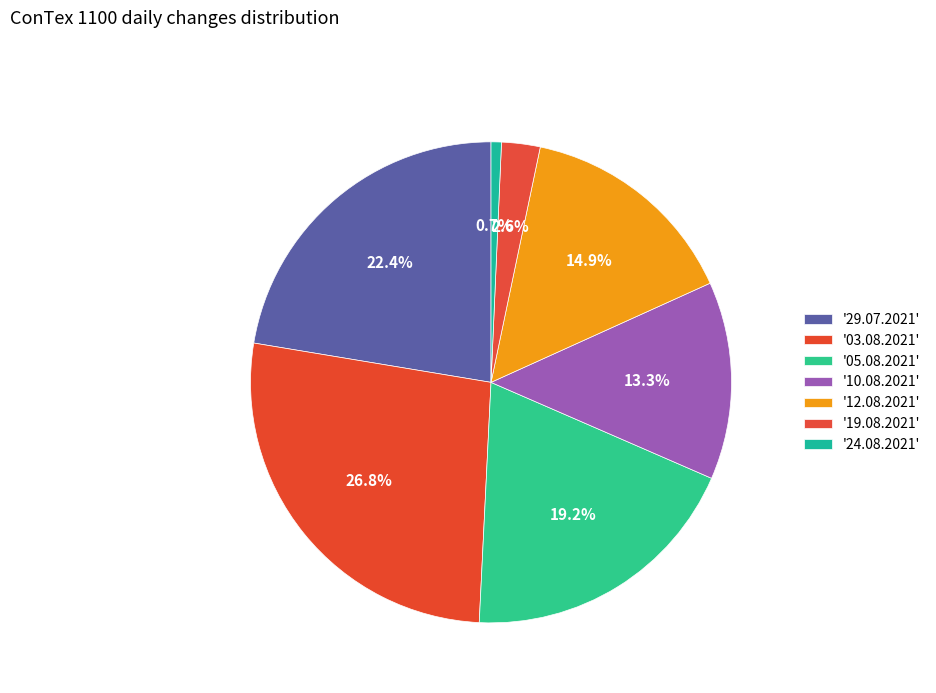

Does any single category account for the majority?

No